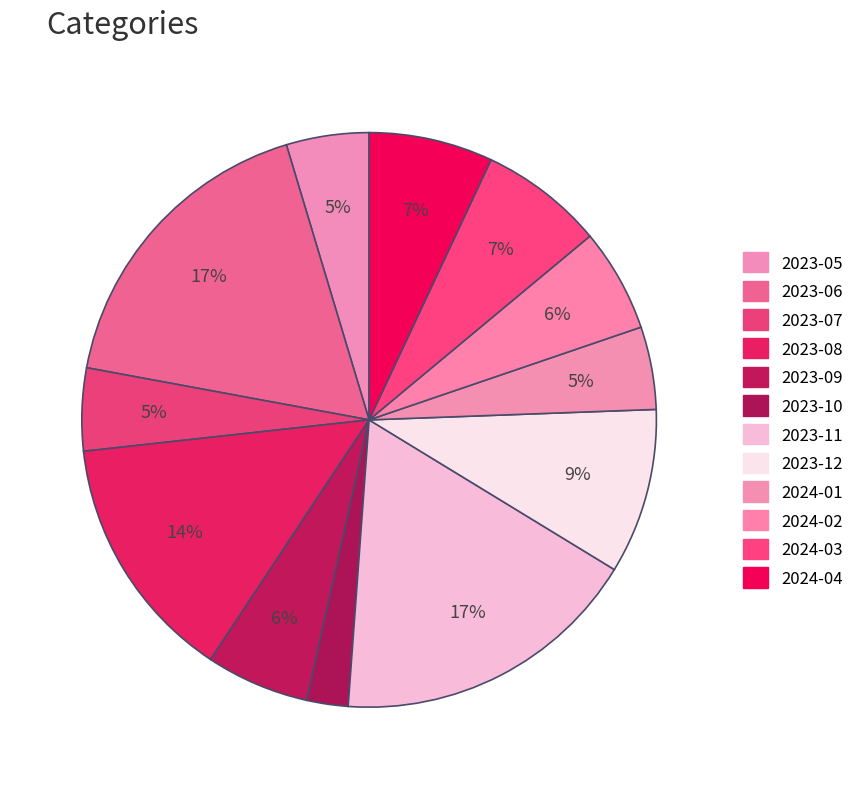

What is the total percentage of 2023-09 and 2024-01?

10.5%